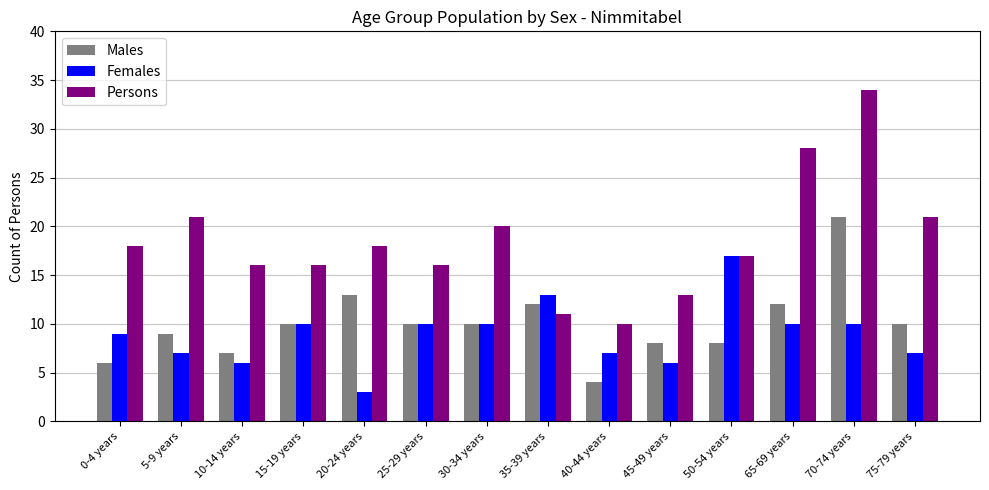

Between 35-39 years and 70-74 years, which series saw the biggest shift?

Persons